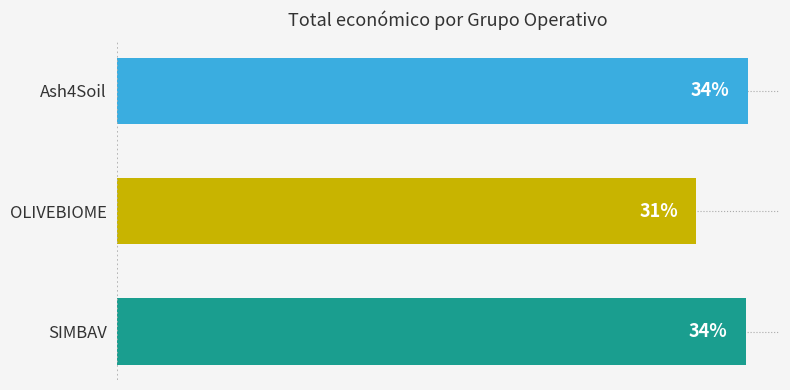

How many values are below 597651?

1